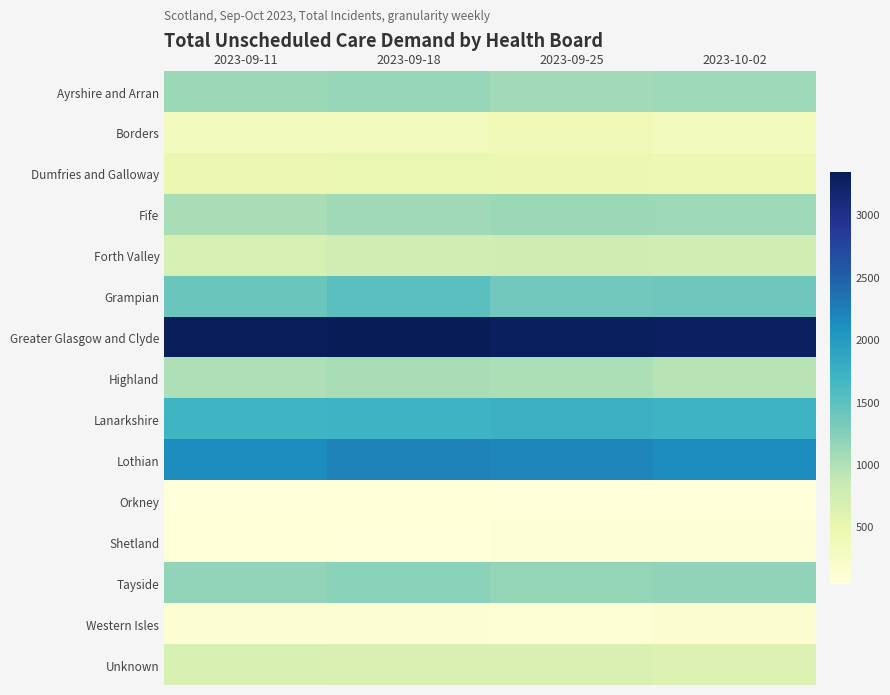

At 2023-09-25, list the series in order from smallest to largest.

Orkney, Shetland, Western Isles, Borders, Dumfries and Galloway, Unknown, Forth Valley, Highland, Ayrshire and Arran, Fife, Tayside, Grampian, Lanarkshire, Lothian, Greater Glasgow and Clyde